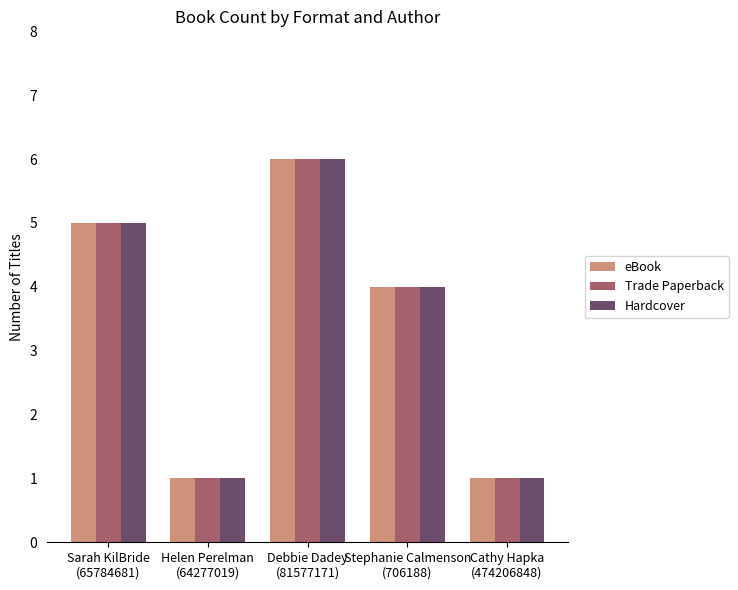

How many values in the eBook series are below 4?

2